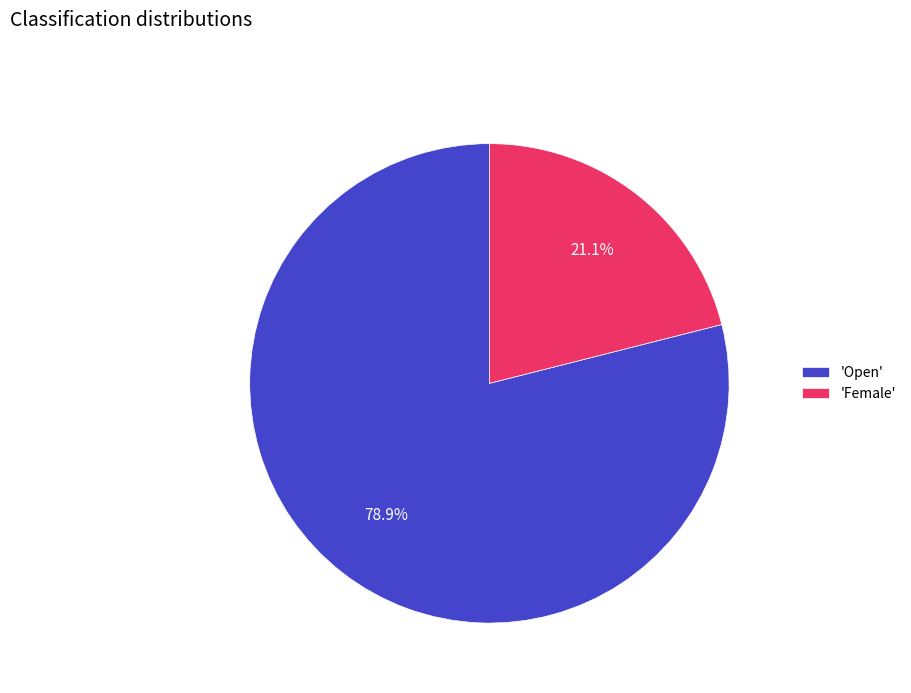

How many slices are in this pie chart?

2